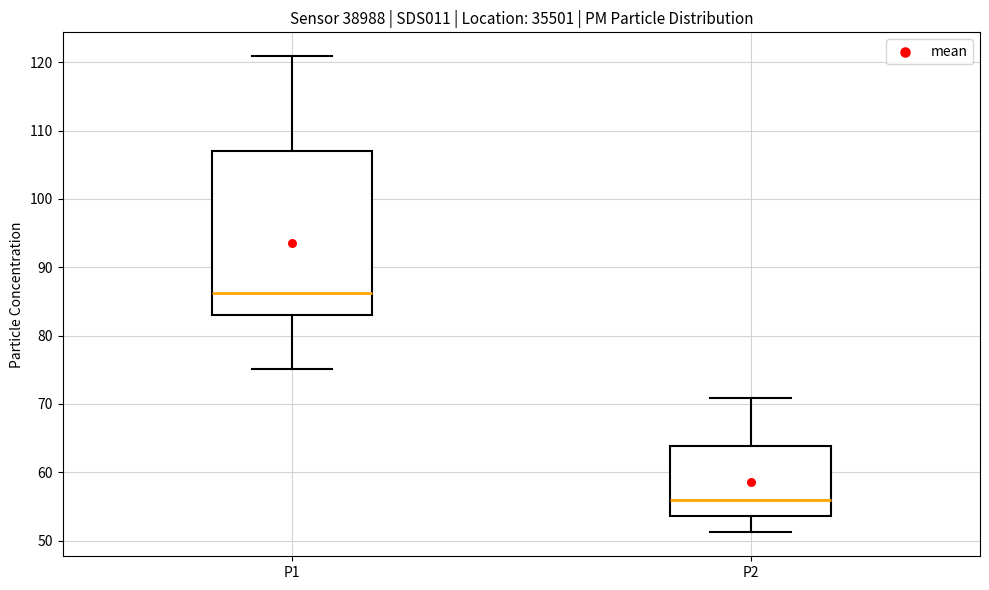

Reading left to right, read every box against the y-axis: the position of its median line, the range the box covers, and the ends of its whiskers. The values are not printed on the chart, so give them approximately, as read against the axis.

P1: median 86, box 83 to 107, whiskers 75 to 121
P2: median 56, box 54 to 64, whiskers 51 to 71